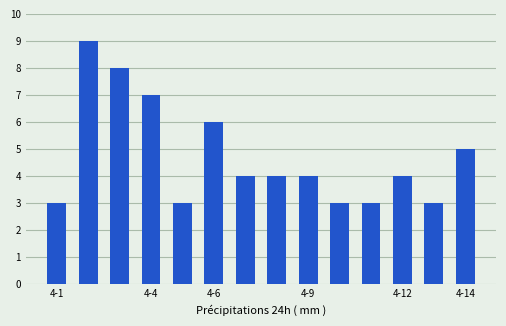

What is the value of the 11th bar from the left?

3